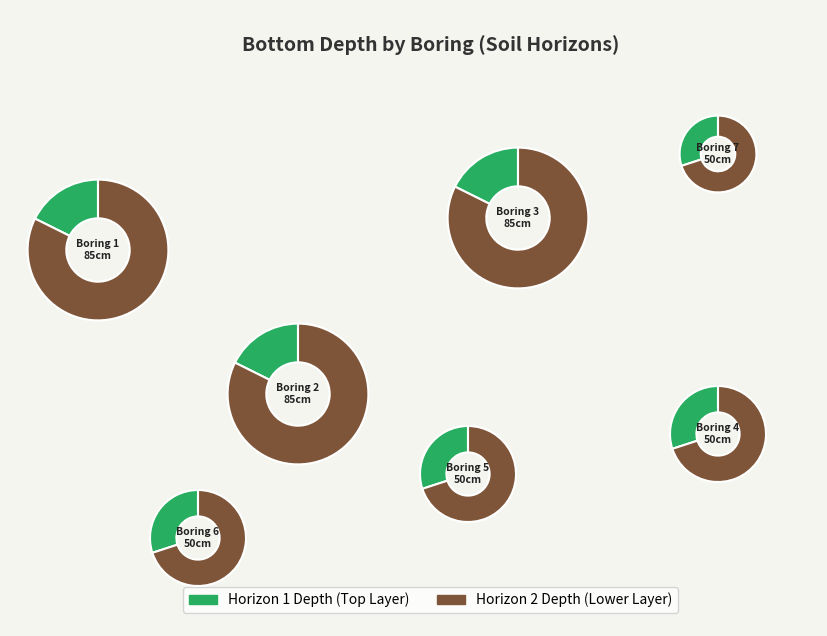

Is 4 the majority of the pie?

No